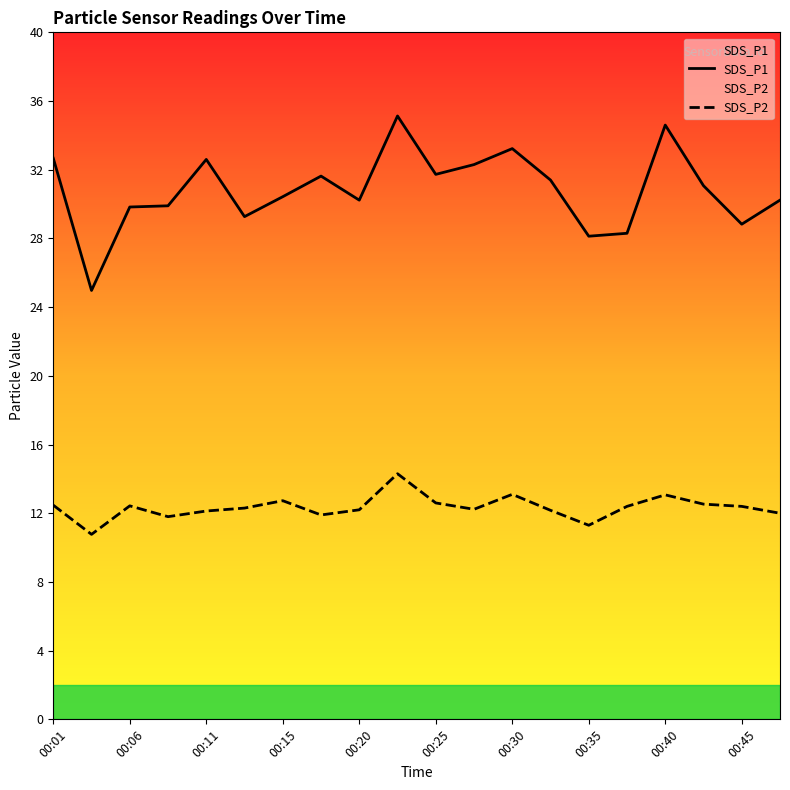

True or false: SDS_P1 and SDS_P2 cross at least once.

False